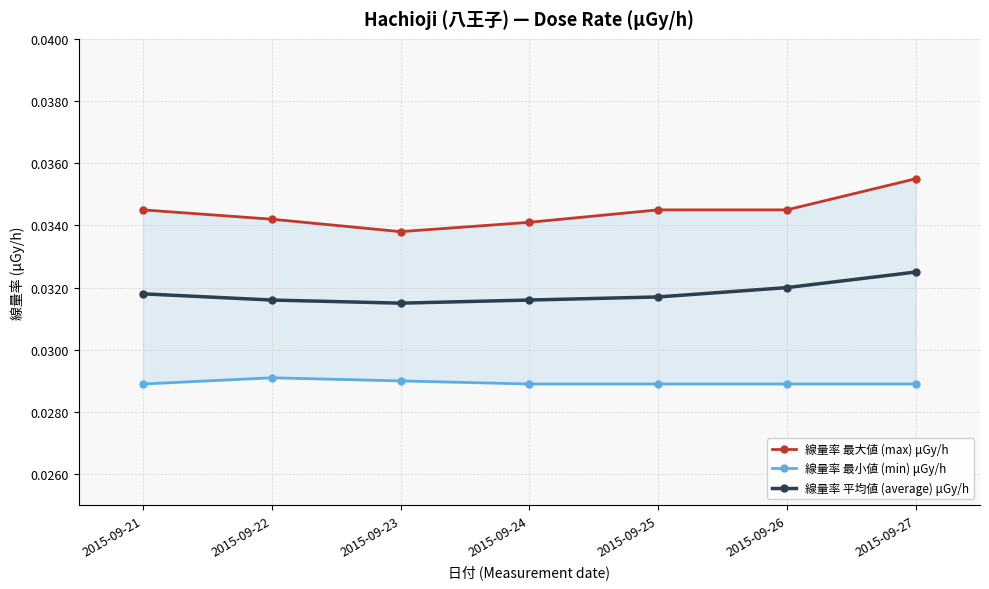

True or false: 線量率 最大値 (max) μGy/h and 線量率 最小値 (min) μGy/h cross at least once.

False